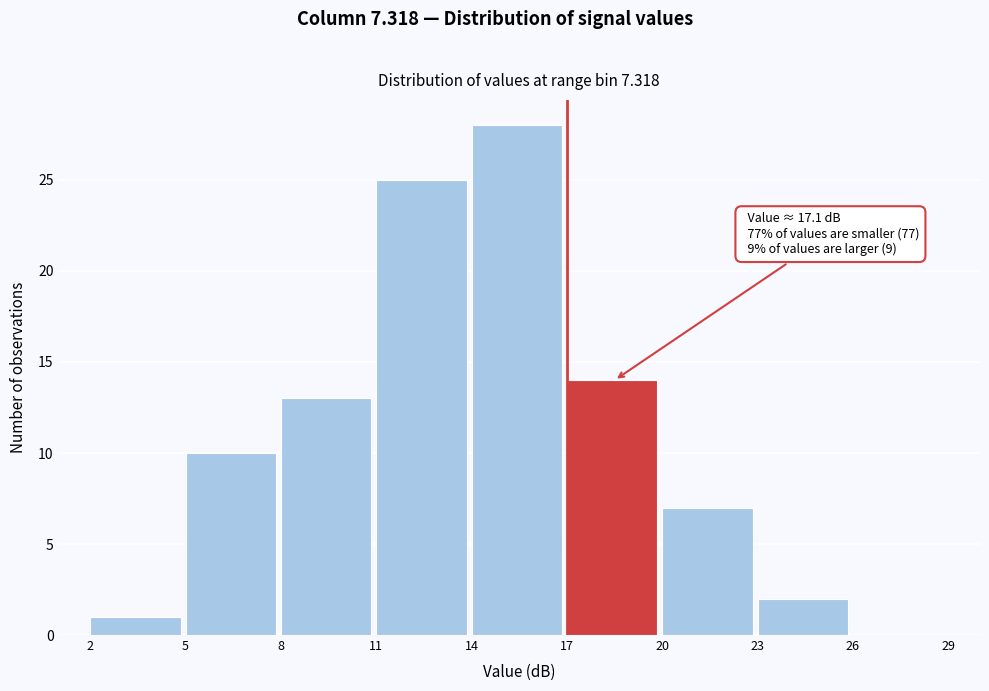

Over which range of the x-axis is the bar tallest?

14 to 17